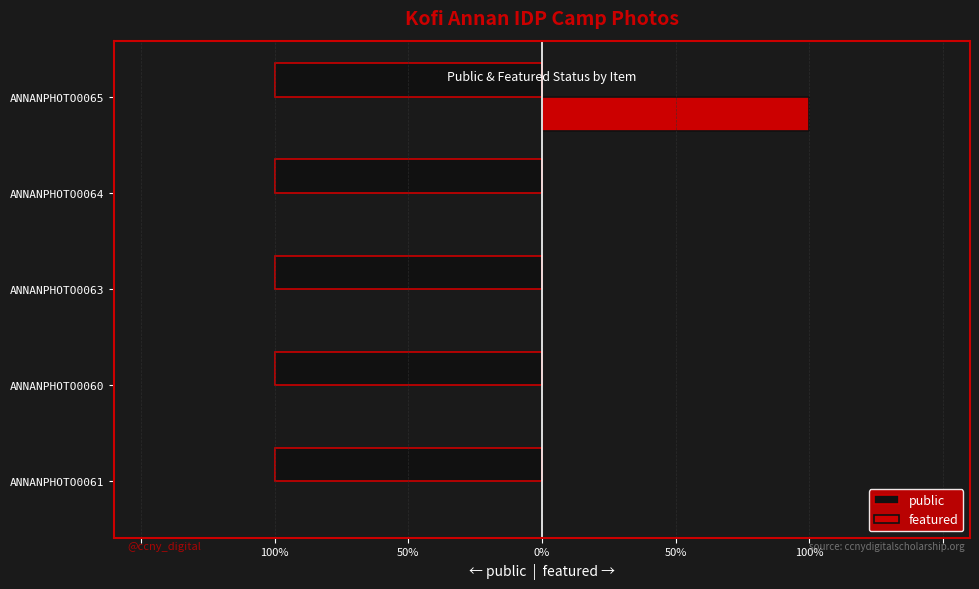

What are all the series names shown in the legend?

public, featured